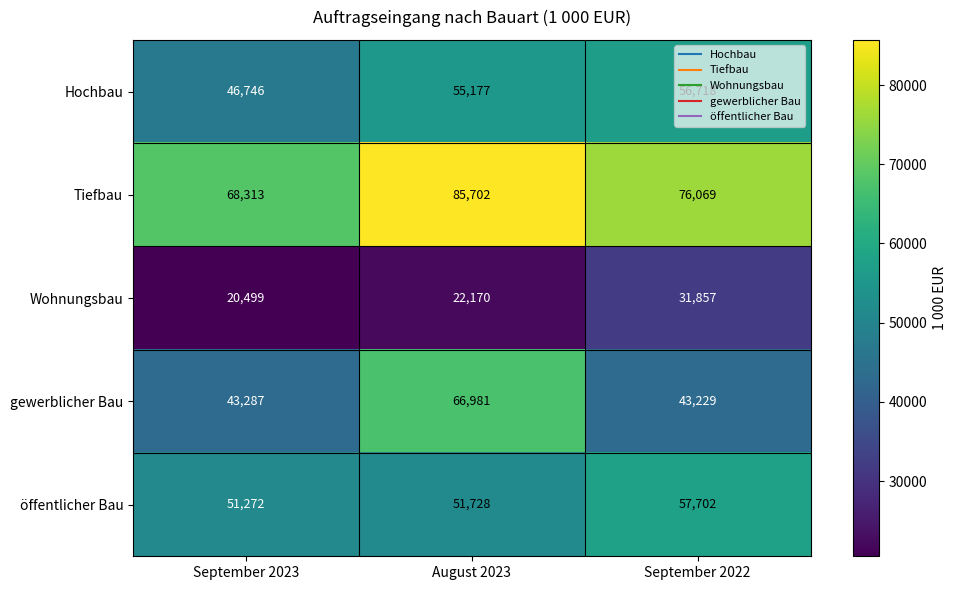

Count the number of data series in this chart.

5